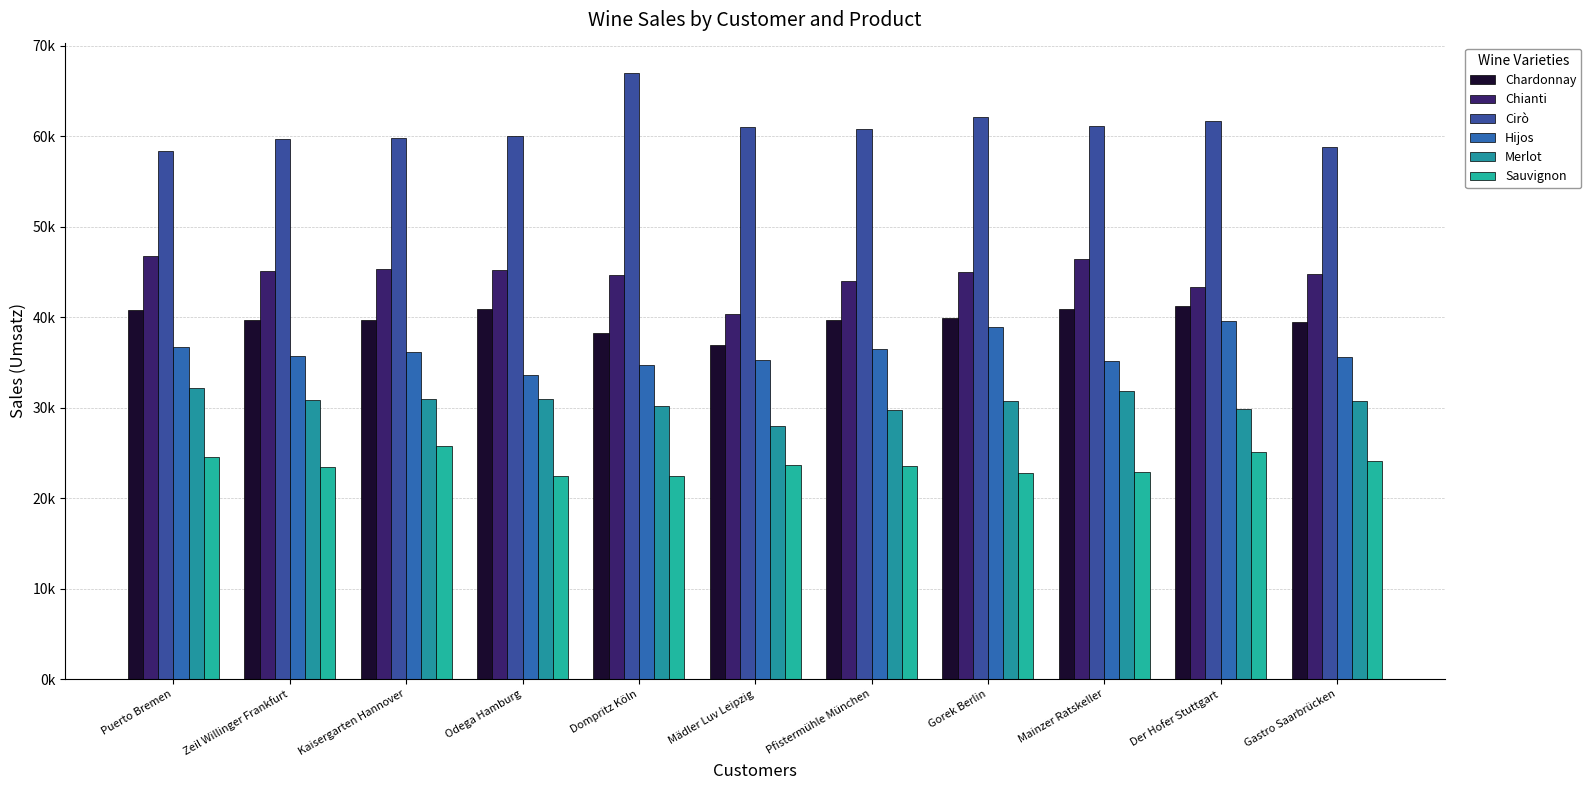

Does the chart contain any negative values?

No